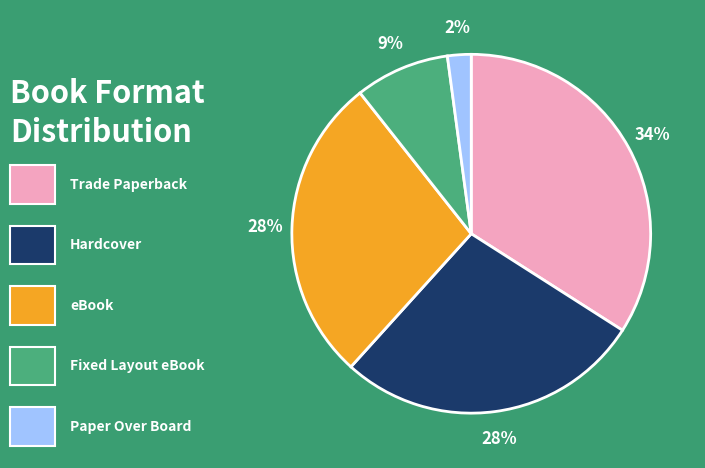

To the nearest percent, what is the difference between the largest and smallest slice percentages?

32%